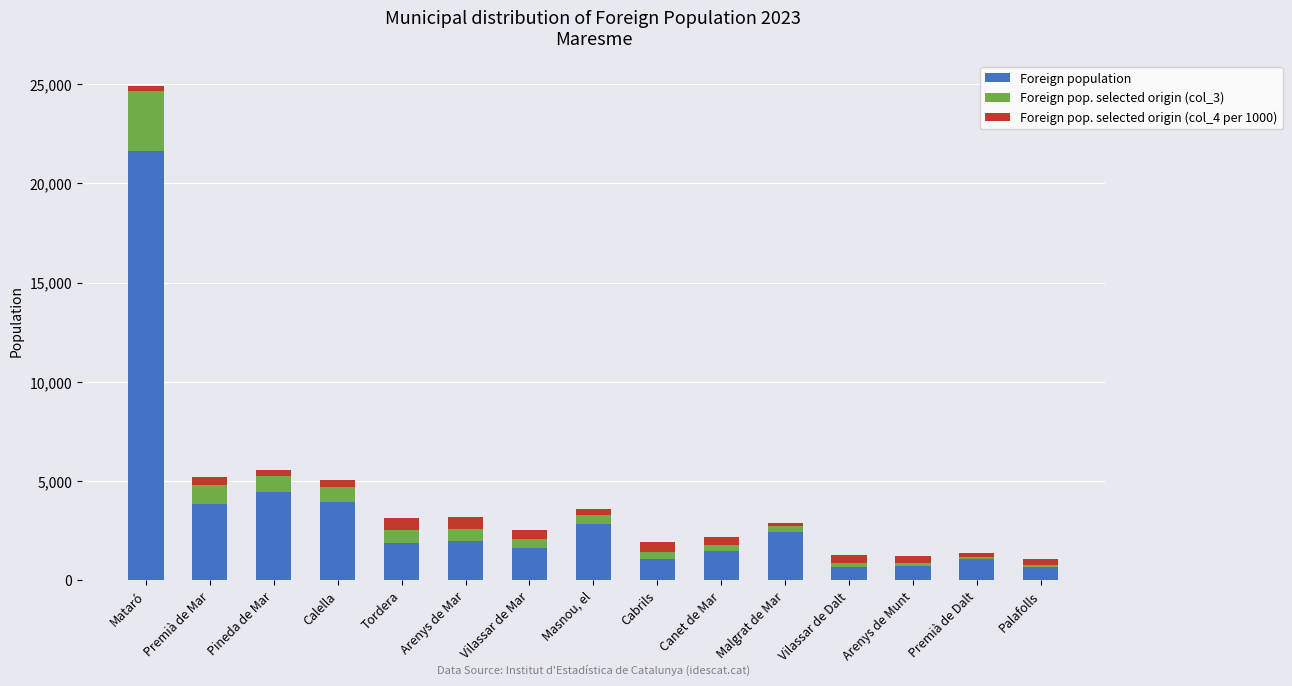

At which label is Foreign population closest to 11160?

Pineda de Mar